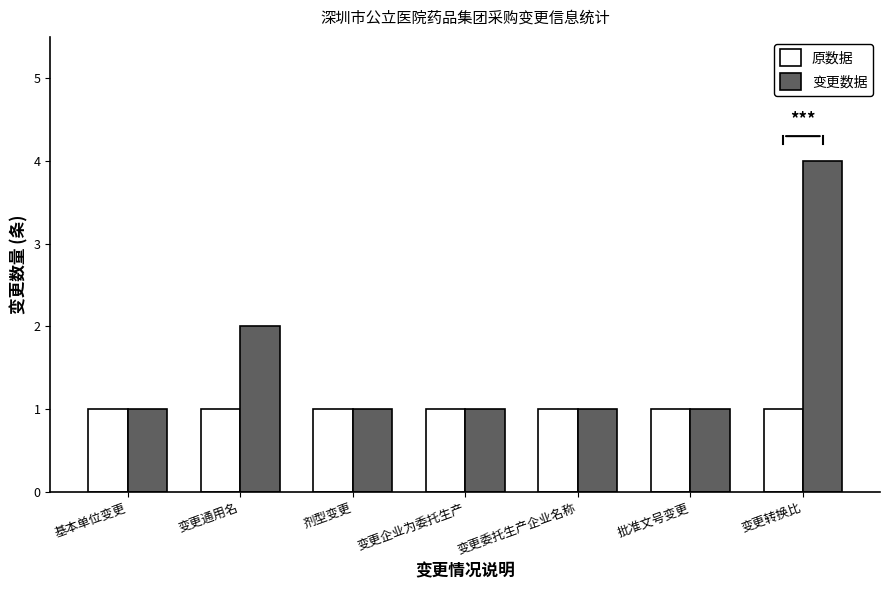

What is the label of the 4th bar from the left?

变更企业为委托生产